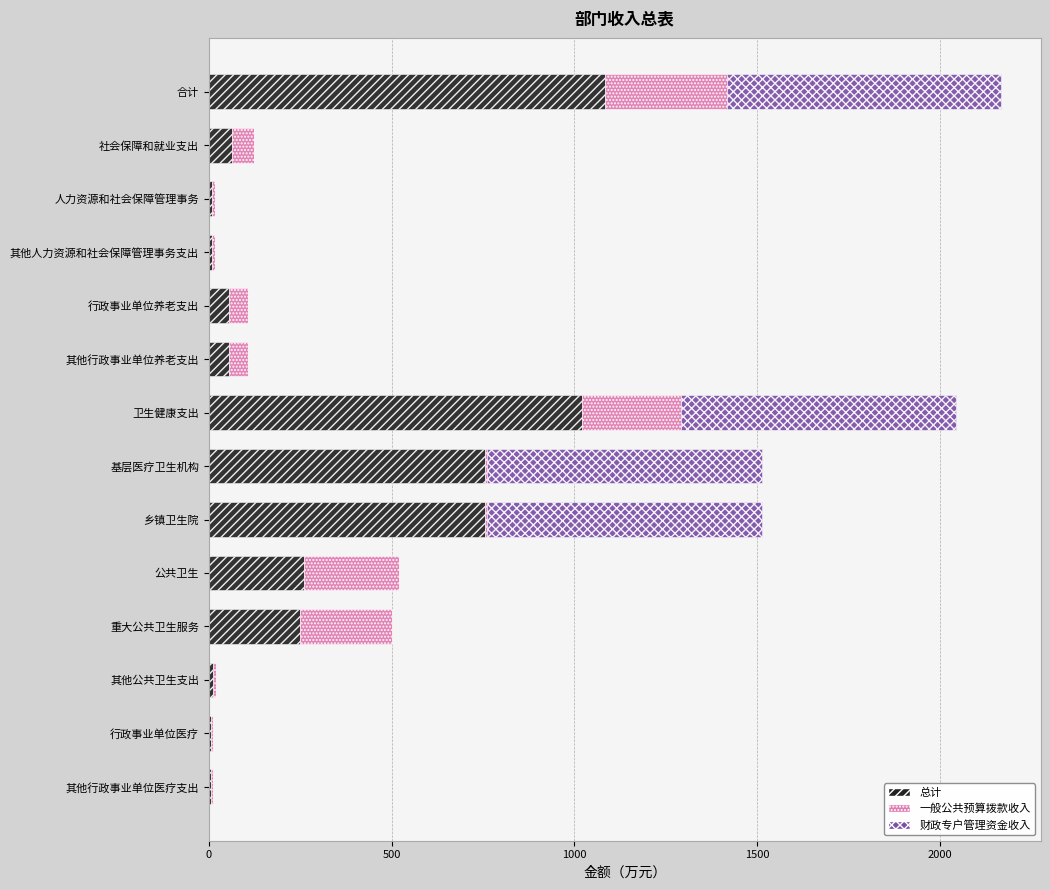

What is the sum of all 总计 values?

4333.0